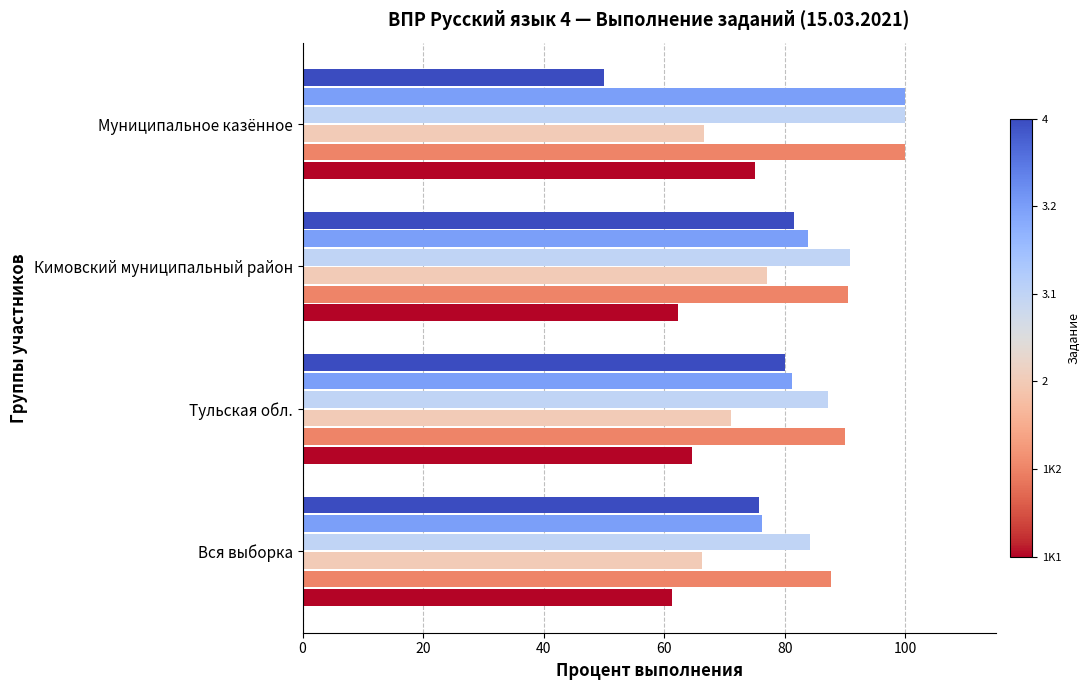

What is the total value across all series at Вся выборка?

451.5